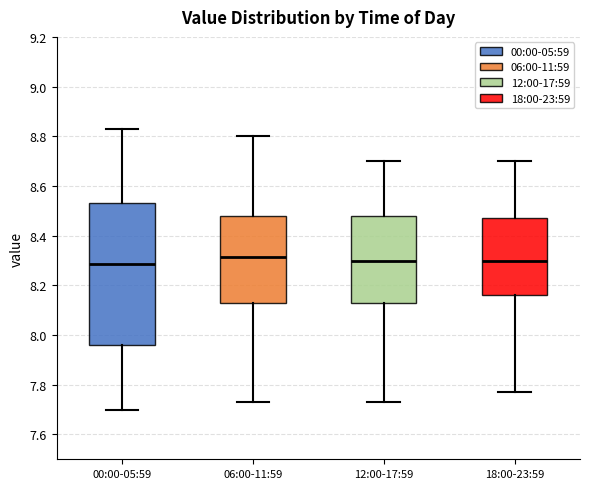

Which box is the tallest, from its lower edge to its upper edge?

00:00-05:59